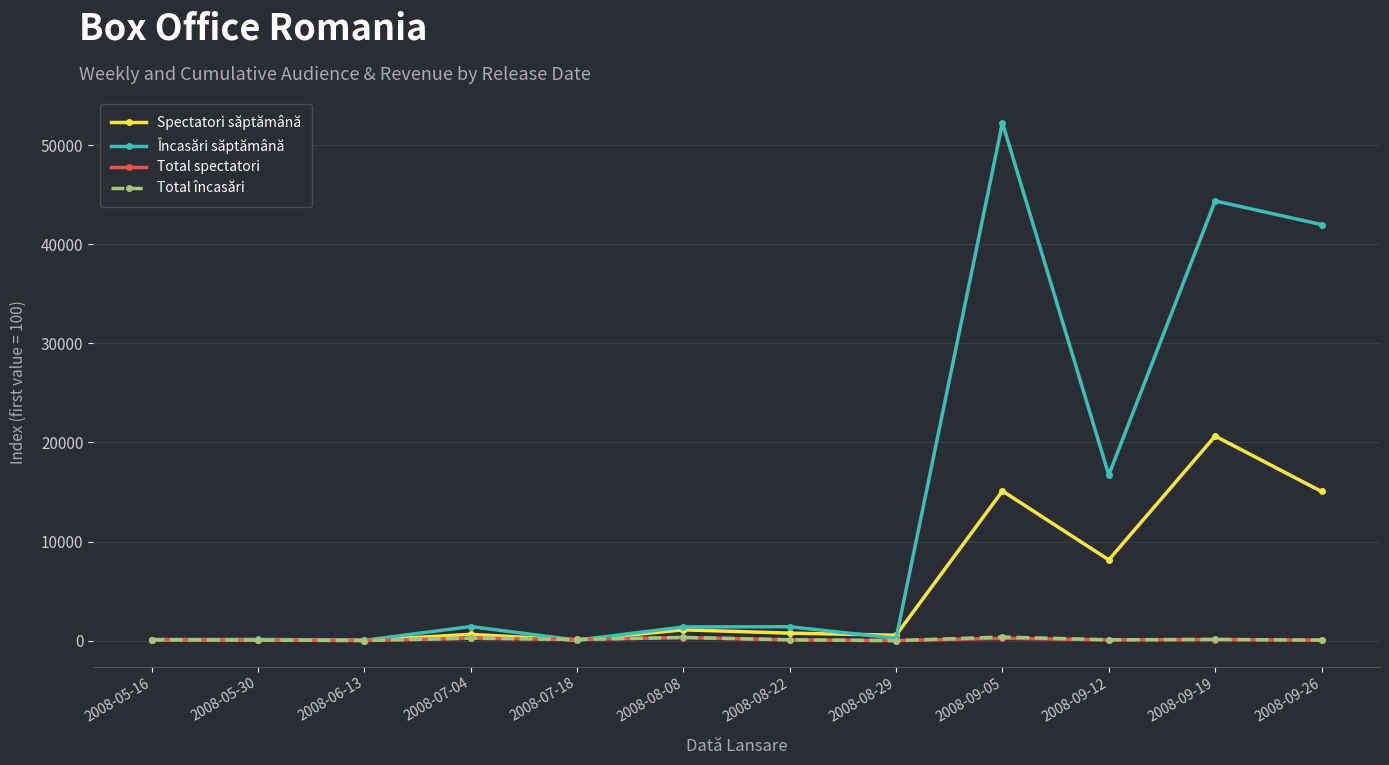

What is the value of the Încasări săptămână point at the 11th from the left?

44365.5